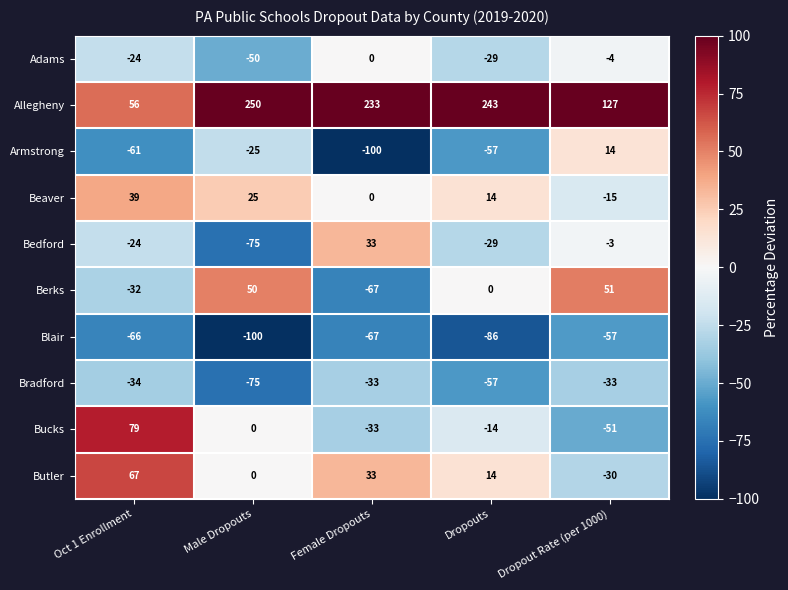

Which series has the largest range (max minus min)?

Allegheny